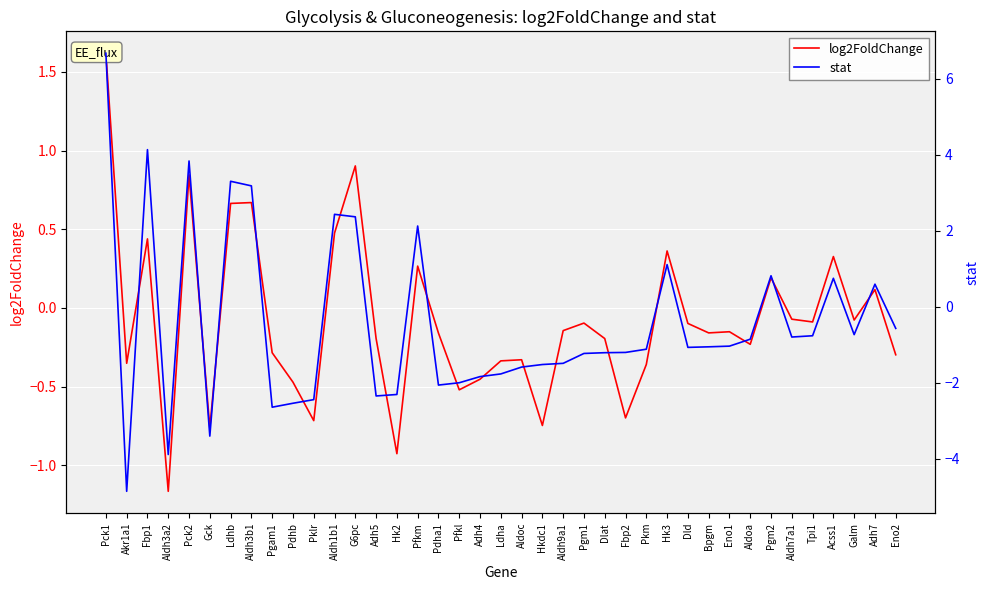

How many values in stat are above zero?

12